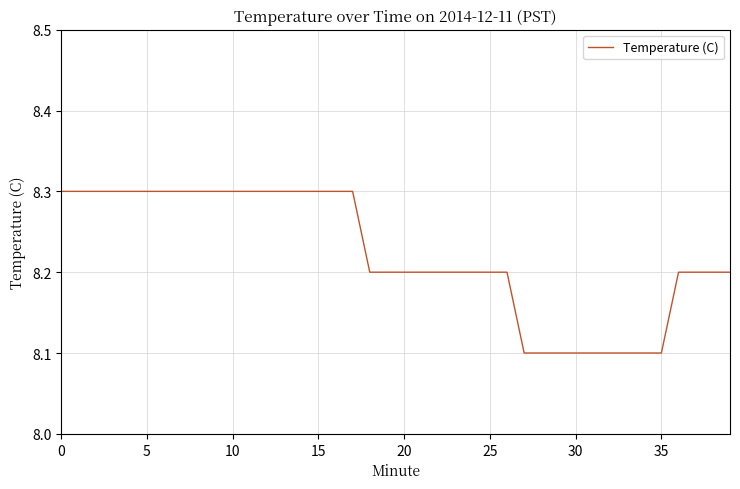

How many lines are shown in the chart?

1